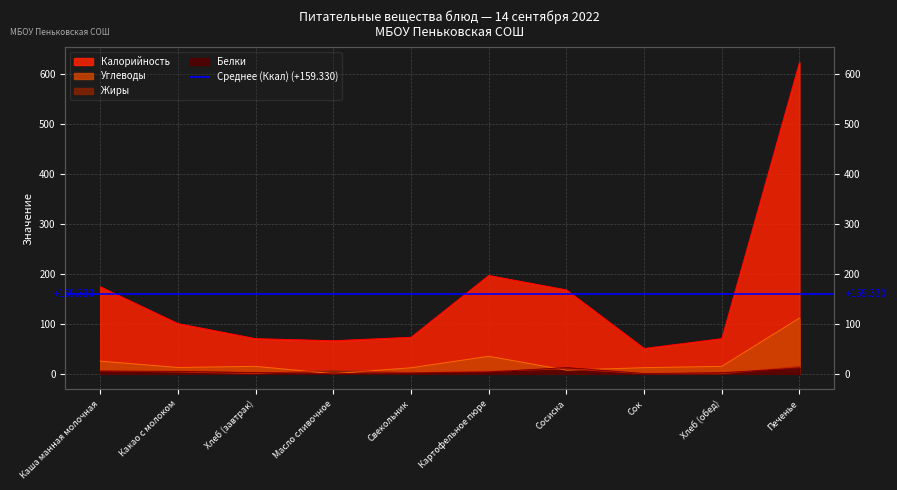

What is the sum of all Калорийность values?

1593.3